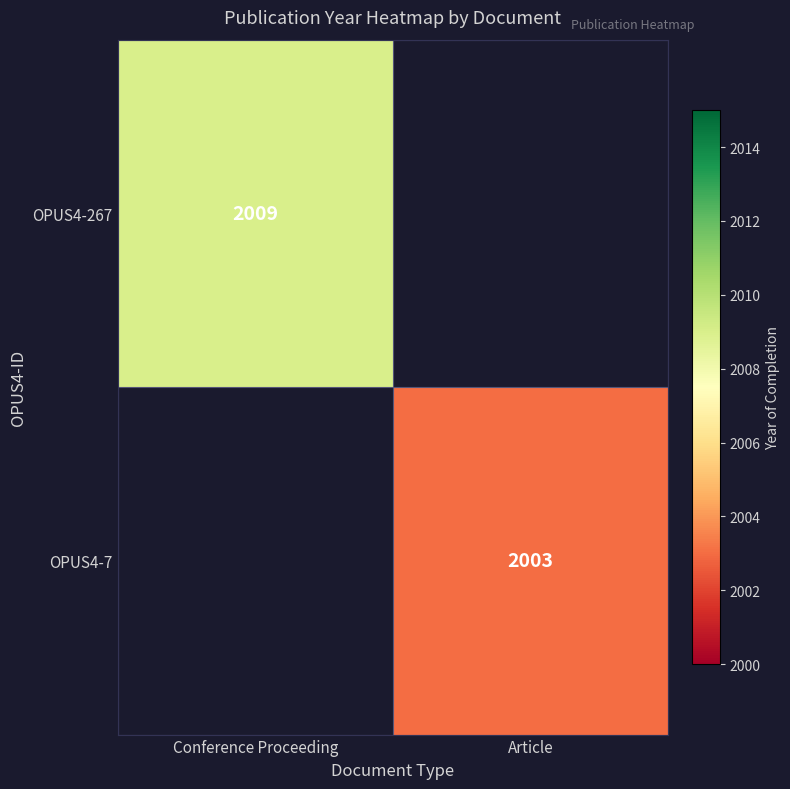

How many categories are shown in the chart?

2